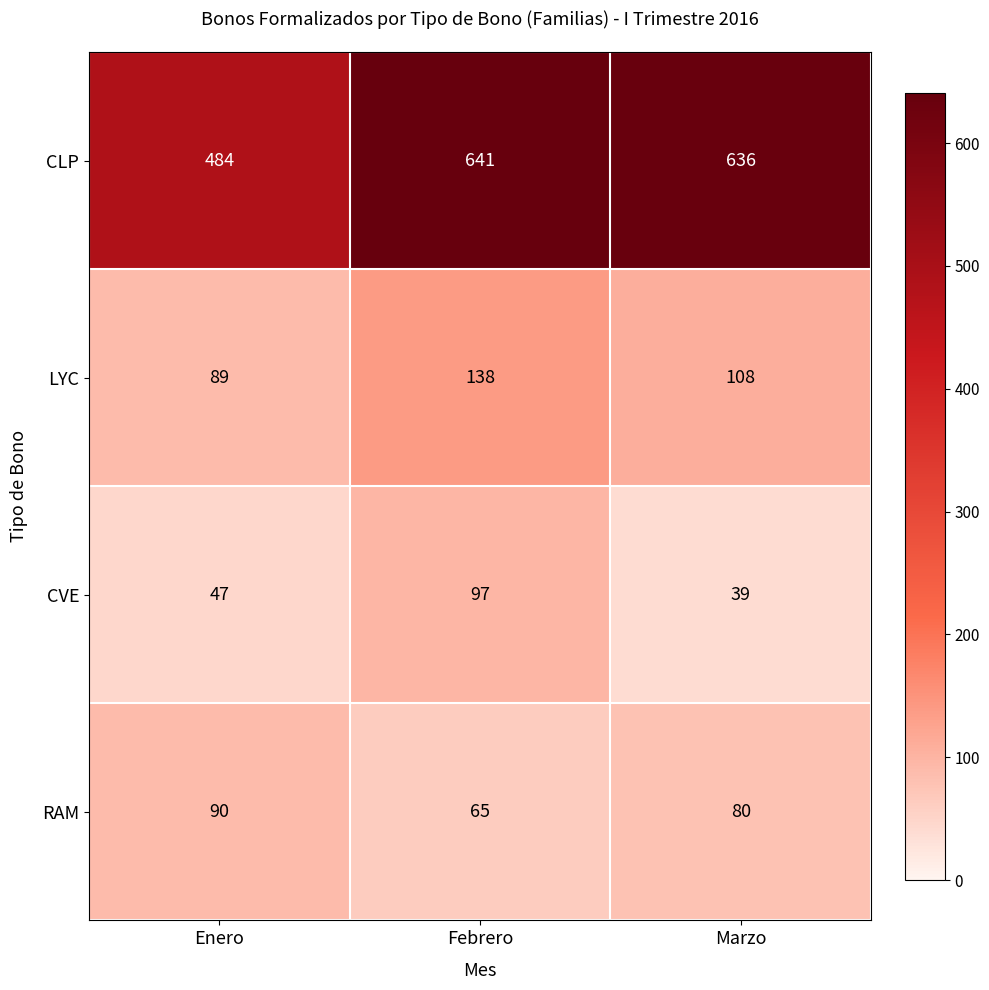

What is the approximate value of CLP at Febrero, to the nearest 5?

640